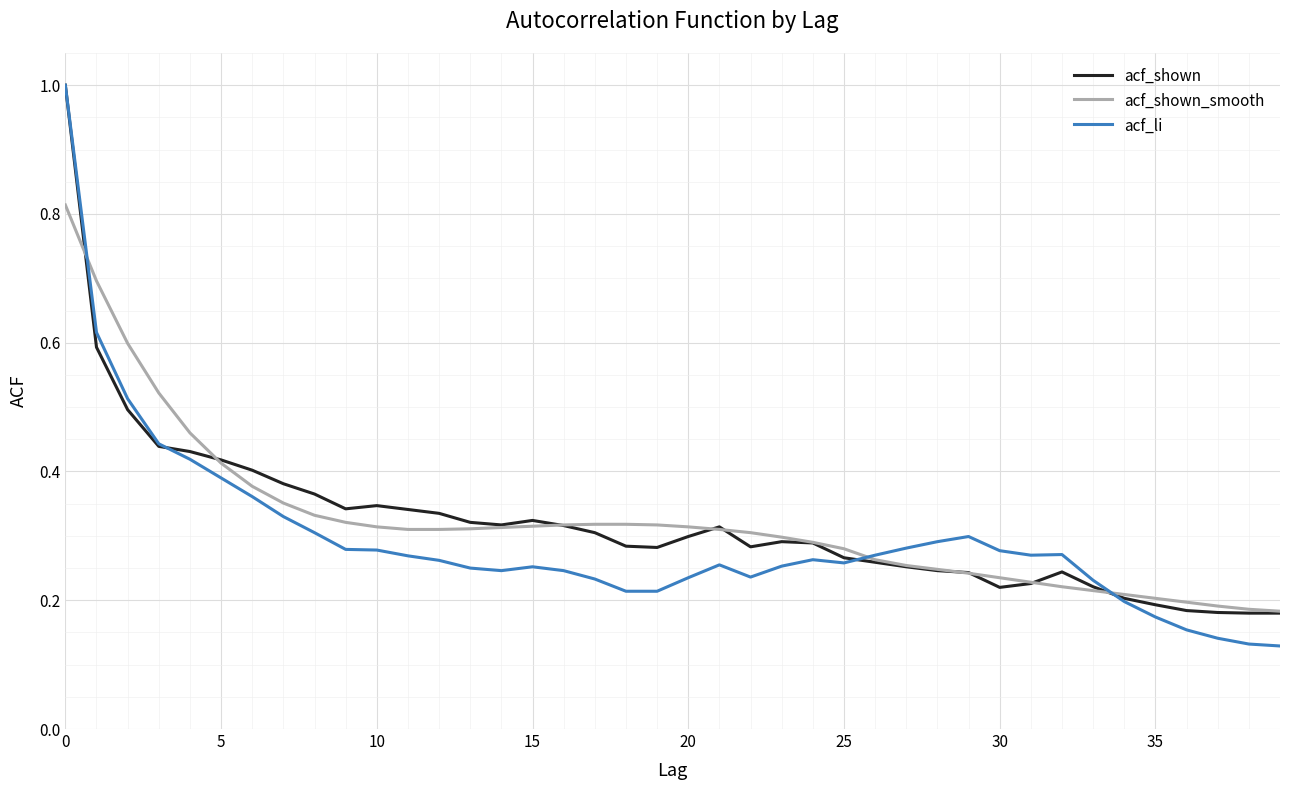

What is the maximum value shown in the chart?

1.0